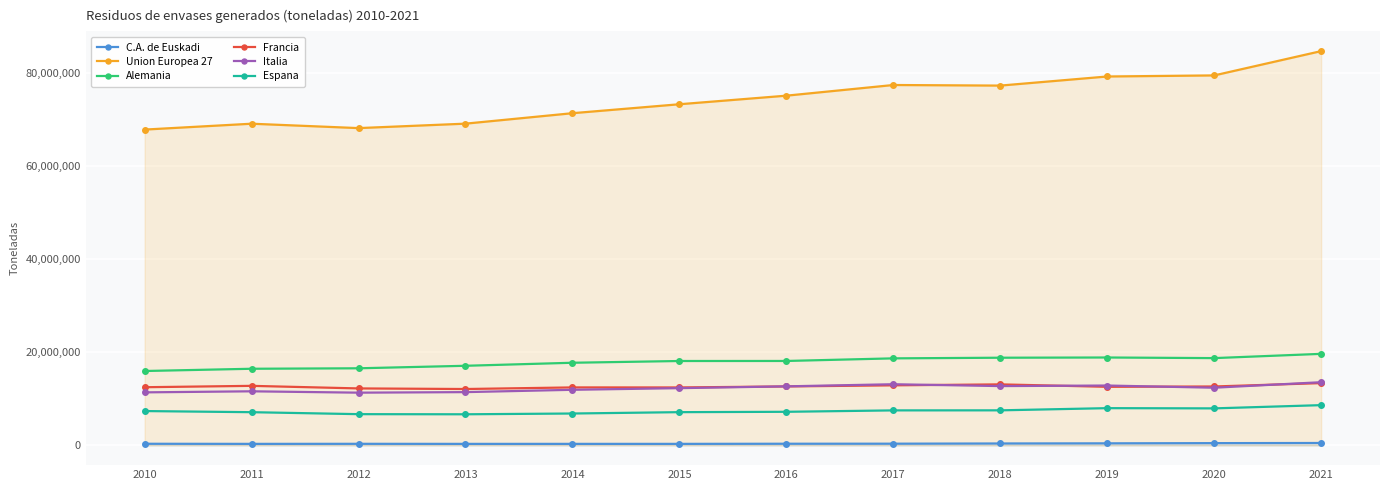

What is the spread (max minus min) of values at 2012?

67894465.0